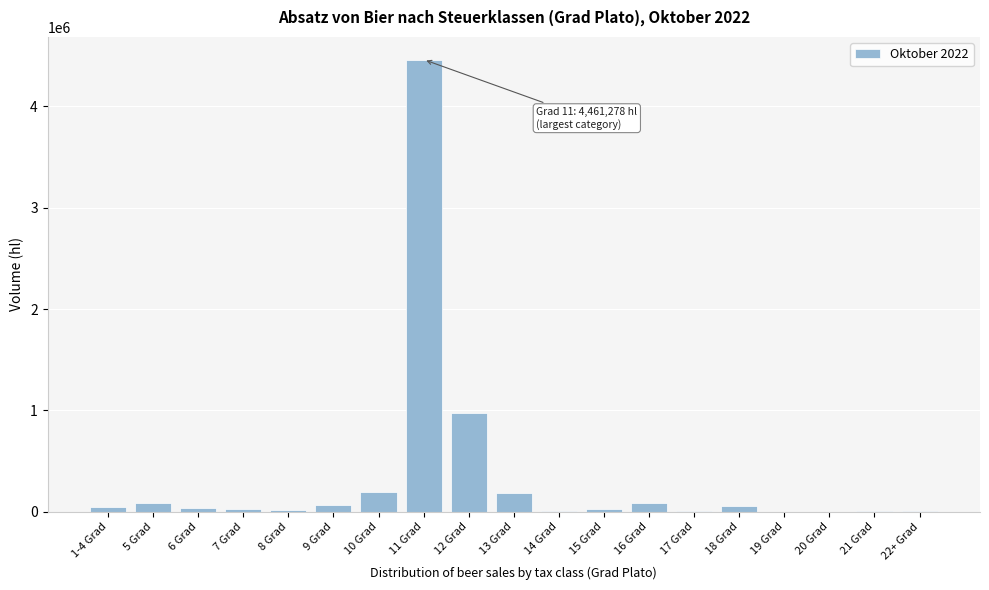

Which category has the highest value across all series?

11 Grad